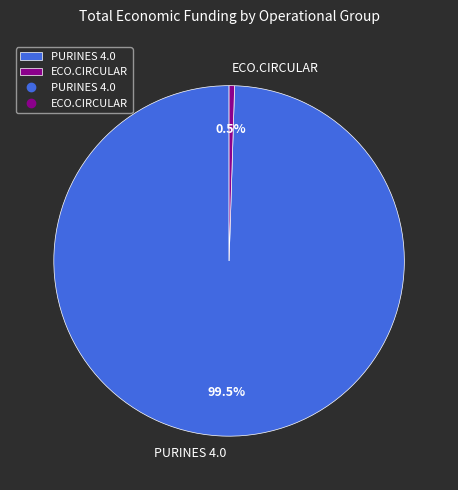

What is the largest slice in the pie chart?

PURINES 4.0